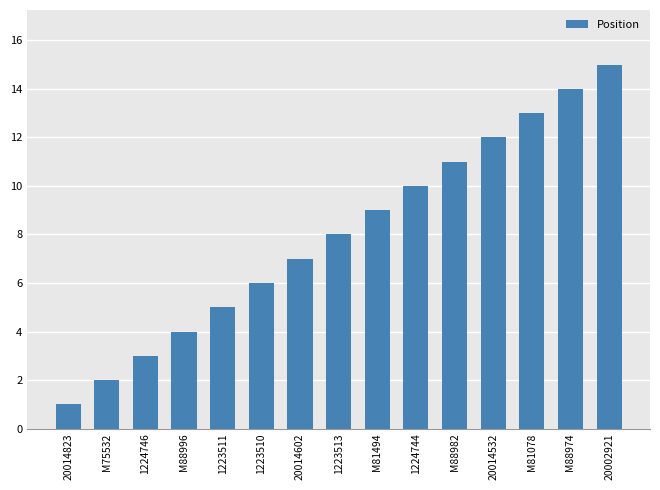

What is the sum of the values at 1223511 and M75532?

7